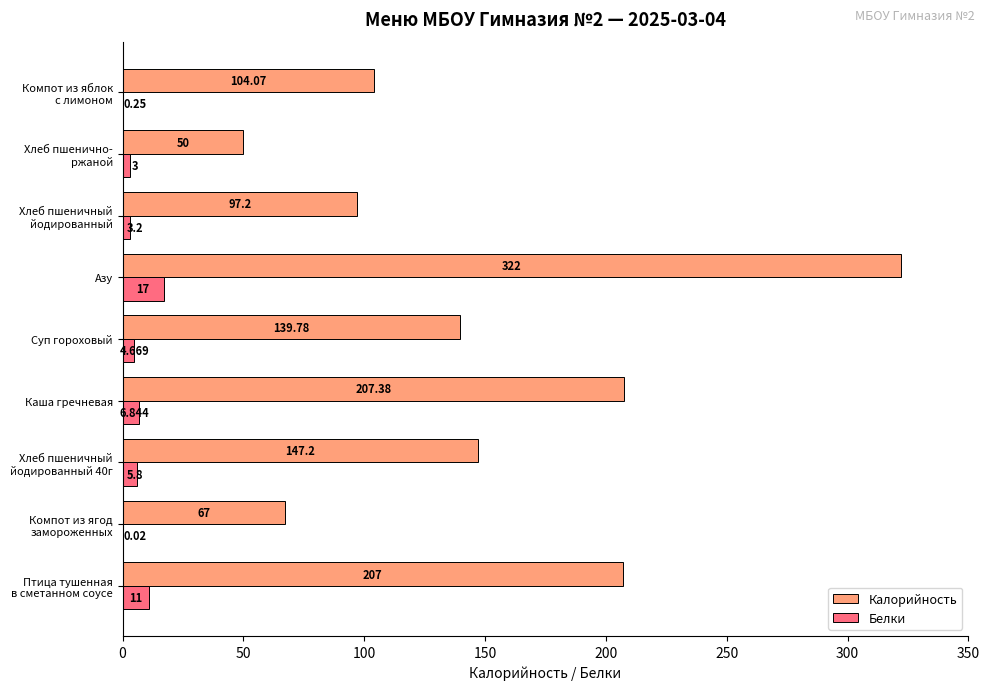

Which series has the largest total across all categories?

Калорийность